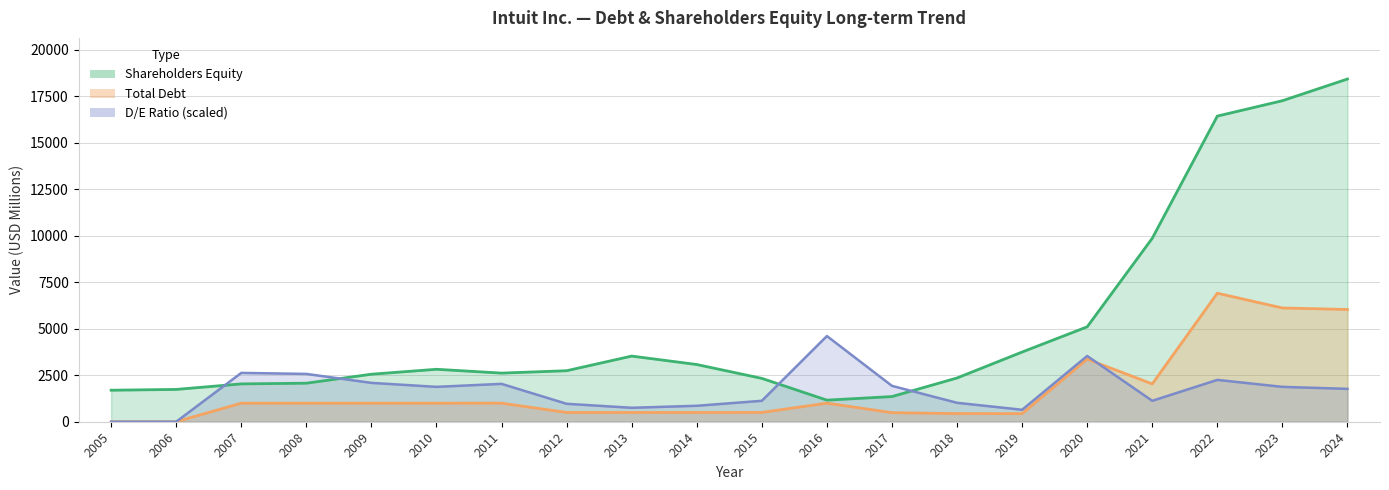

What is the value of the D/E Ratio point at the 15th from the left?

643.1